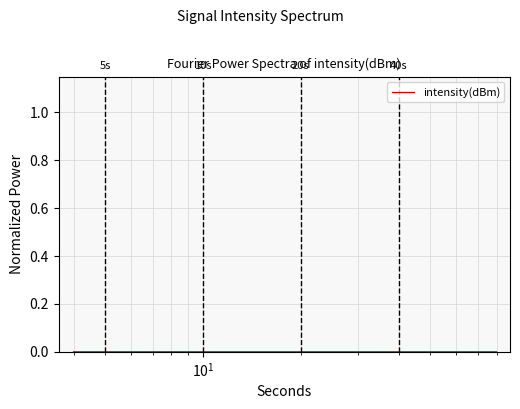

True or false: the data has more than 1 interior local peaks.

True